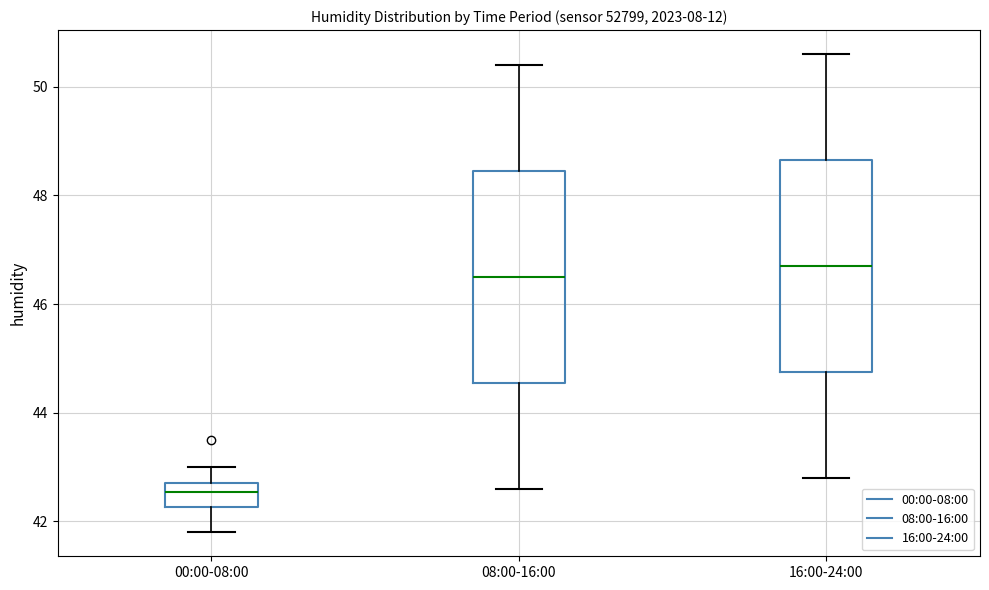

Reading left to right, read every box against the y-axis: the position of its median line, the range the box covers, and the ends of its whiskers. The values are not printed on the chart, so give them approximately, as read against the axis.

00:00-08:00: median 42.6, box 42.2 to 42.8, whiskers 41.8 to 43.0
08:00-16:00: median 46.6, box 44.6 to 48.4, whiskers 42.6 to 50.4
16:00-24:00: median 46.8, box 44.8 to 48.6, whiskers 42.8 to 50.6